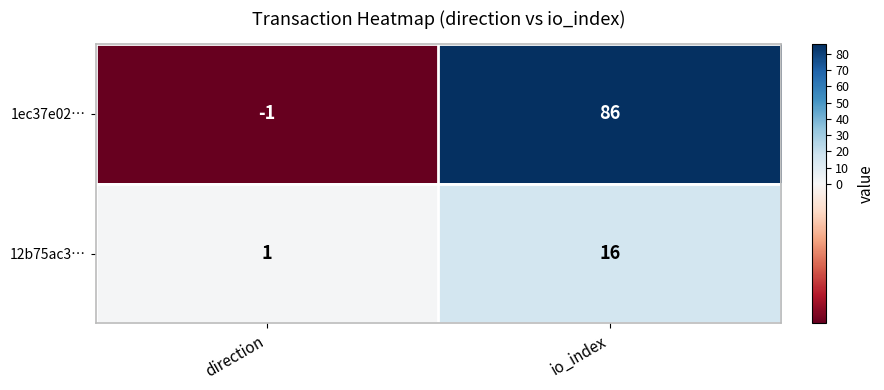

The 12b75ac3… series shows 2 at direction. True or false?

False